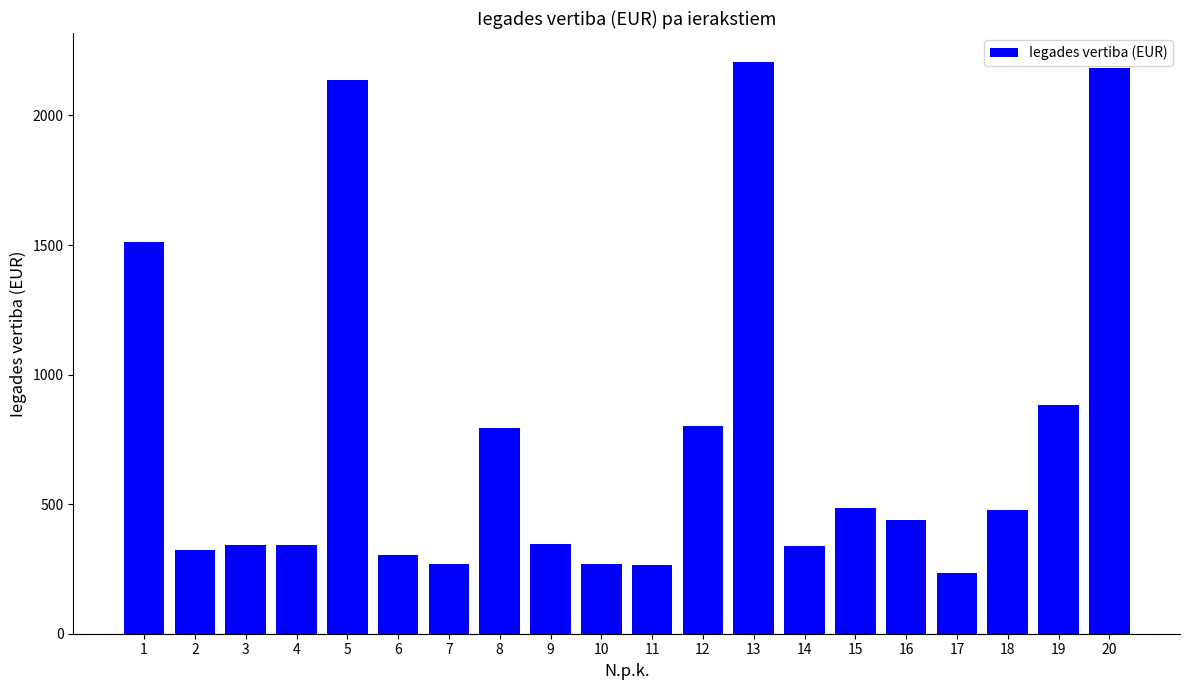

Which category has the highest value across all series?

13